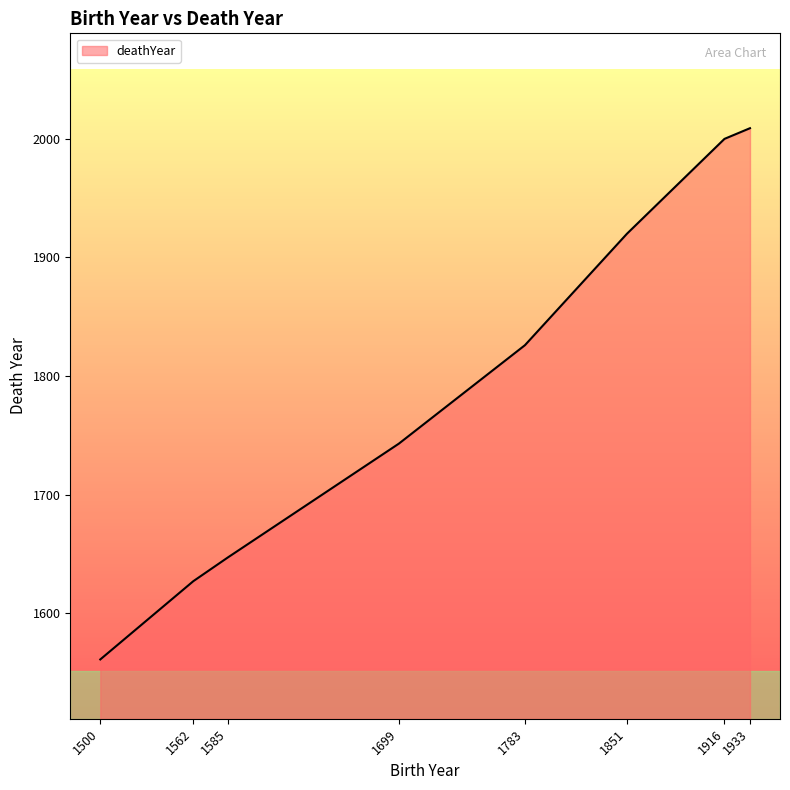

What is the maximum value shown in the chart?

2009